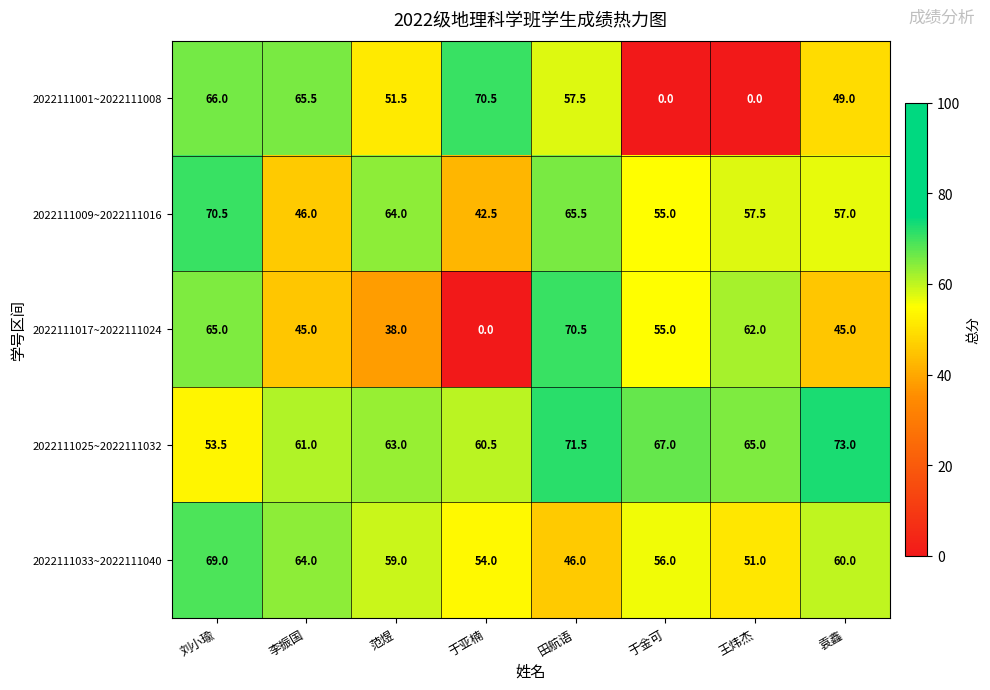

What is the highest value of the 2022111017~2022111024 series?

70.5